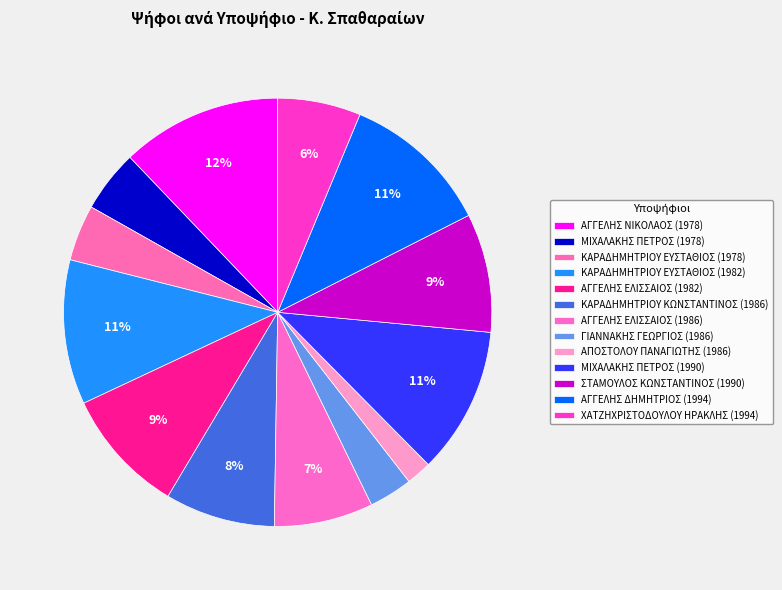

Is there any slice that represents more than half of the pie?

No